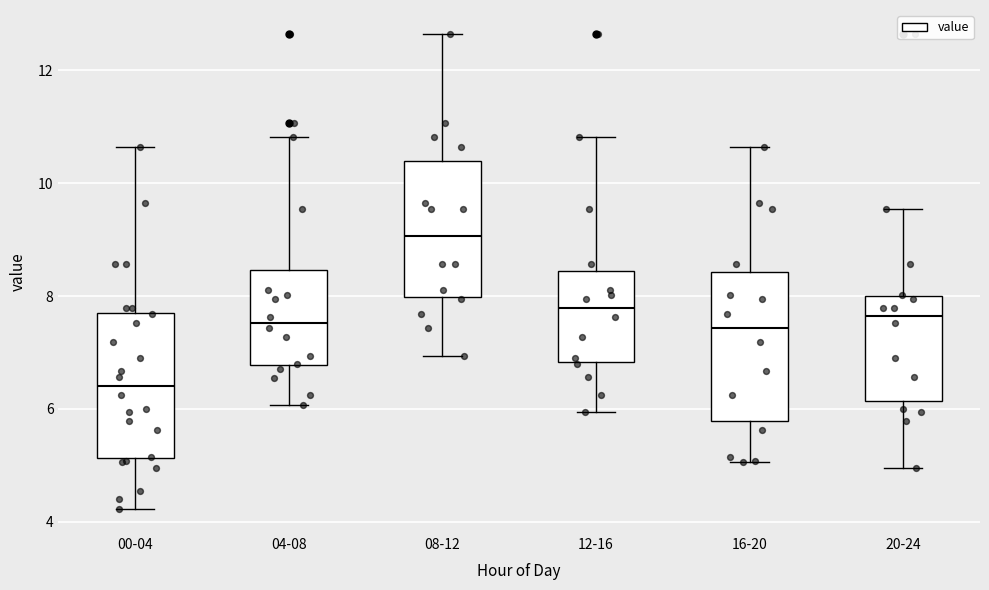

Reading left to right, read every box against the y-axis: the position of its median line, the range the box covers, and the ends of its whiskers. The values are not printed on the chart, so give them approximately, as read against the axis.

00-04: median 6.4, box 5.2 to 7.8, whiskers 4.2 to 10.6
04-08: median 7.6, box 6.8 to 8.4, whiskers 6.0 to 10.8
08-12: median 9.0, box 8.0 to 10.4, whiskers 7.0 to 12.6
12-16: median 7.8, box 6.8 to 8.4, whiskers 6.0 to 10.8
16-20: median 7.4, box 5.8 to 8.4, whiskers 5.0 to 10.6
20-24: median 7.6, box 6.2 to 8.0, whiskers 5.0 to 9.6